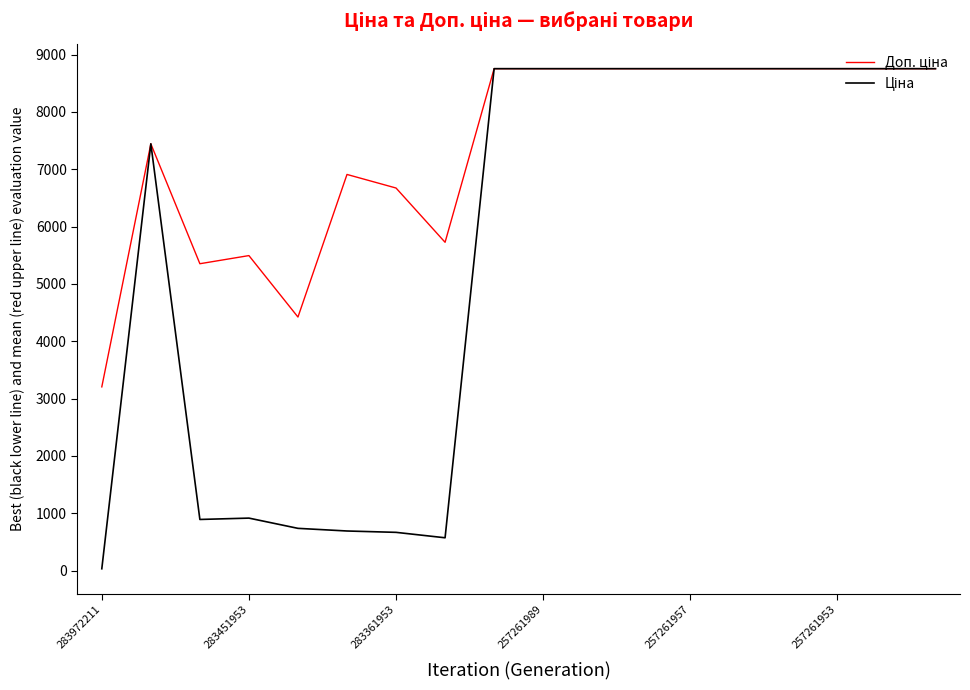

What is the maximum value shown in the chart?

8755.5